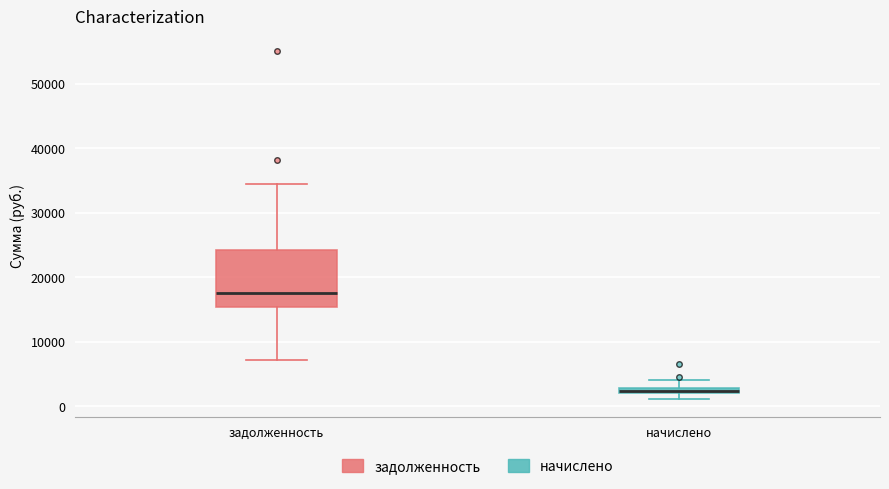

Which box is the tallest, from its lower edge to its upper edge?

задолженность